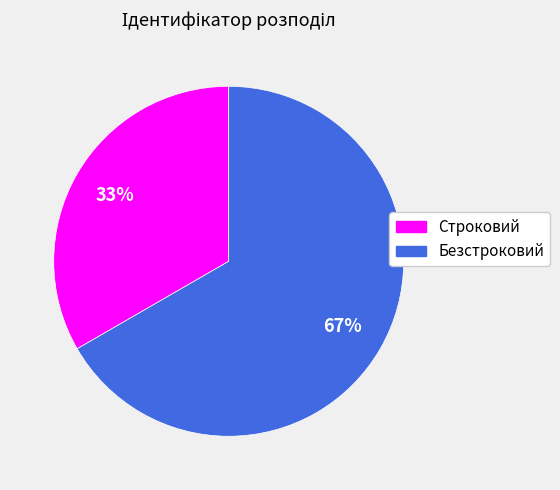

Between Безстроковий and Строковий, which is larger?

Безстроковий